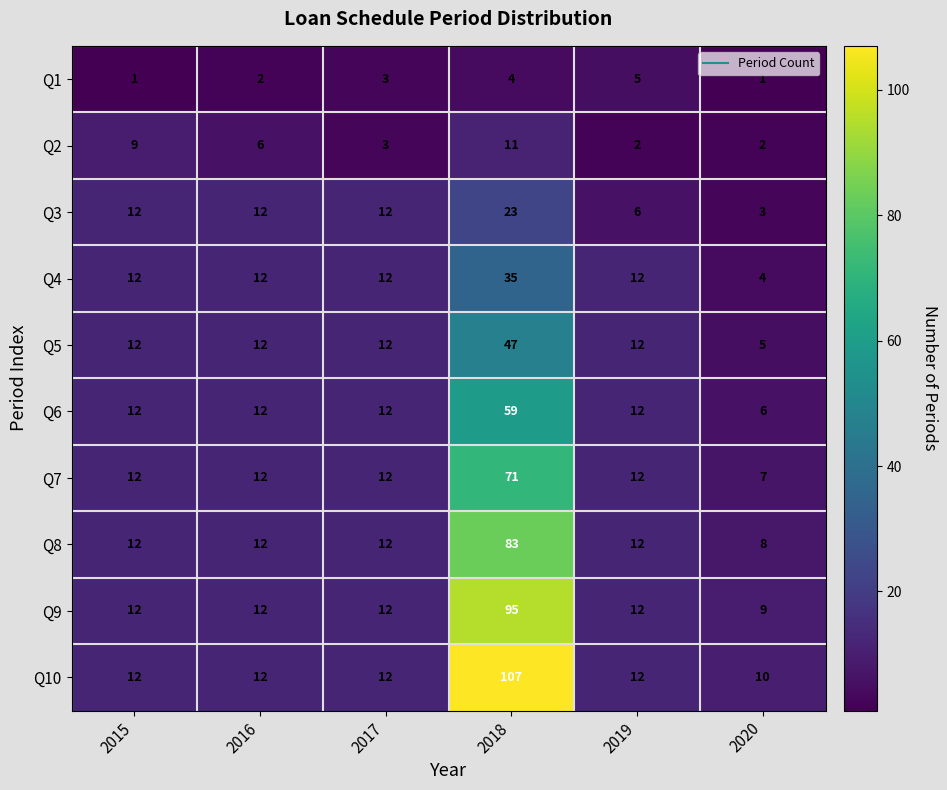

True or false: Q7 has a value of 12 at 2015.

True